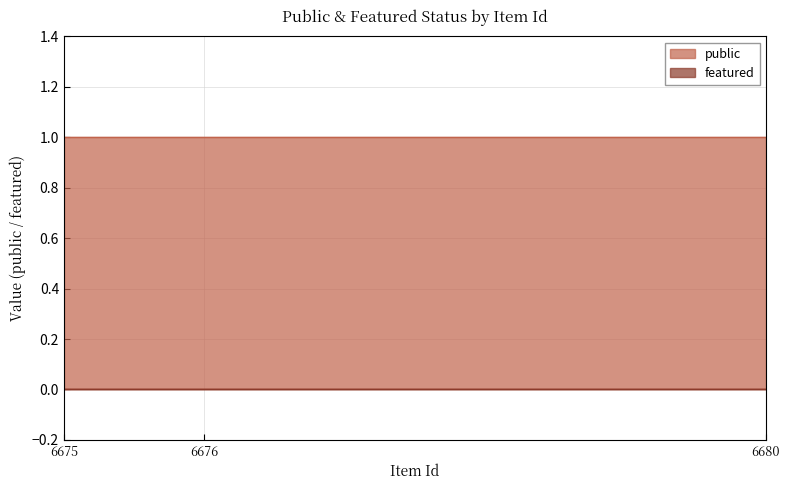

What is the sum of all public values?

300